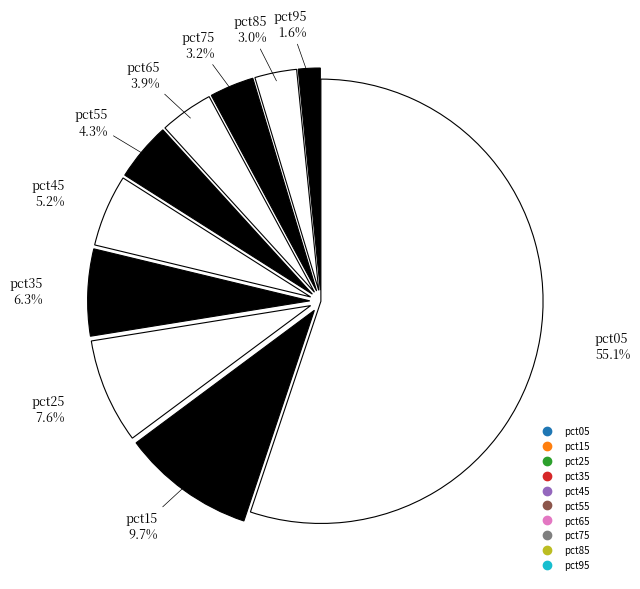

How many slices are in this pie chart?

10